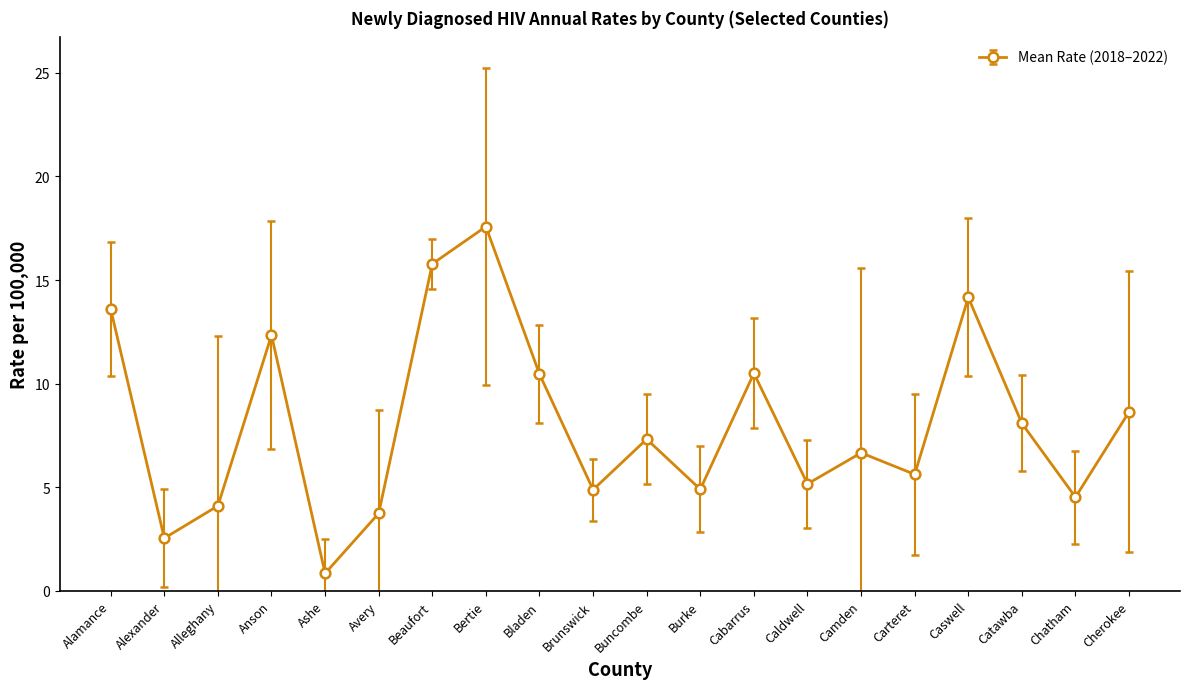

What is the label of the 14th point from the left?

Caldwell